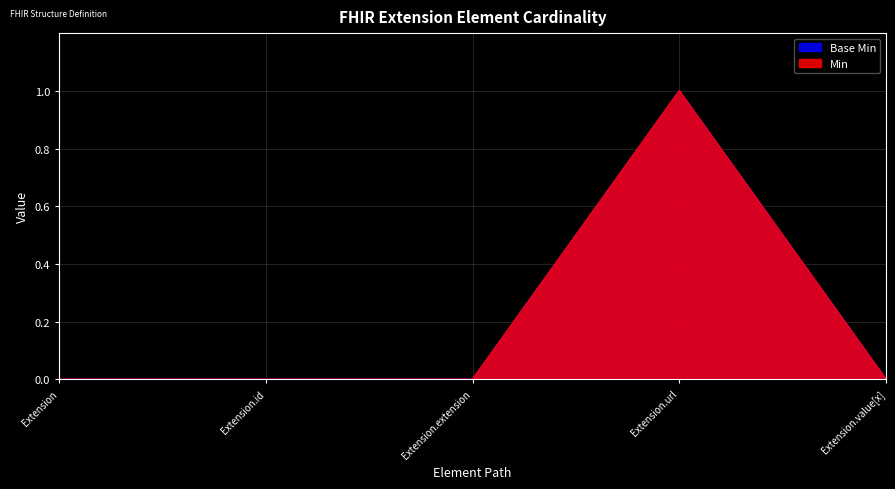

At Extension.id, list the series in order from smallest to largest.

Base Min, Min